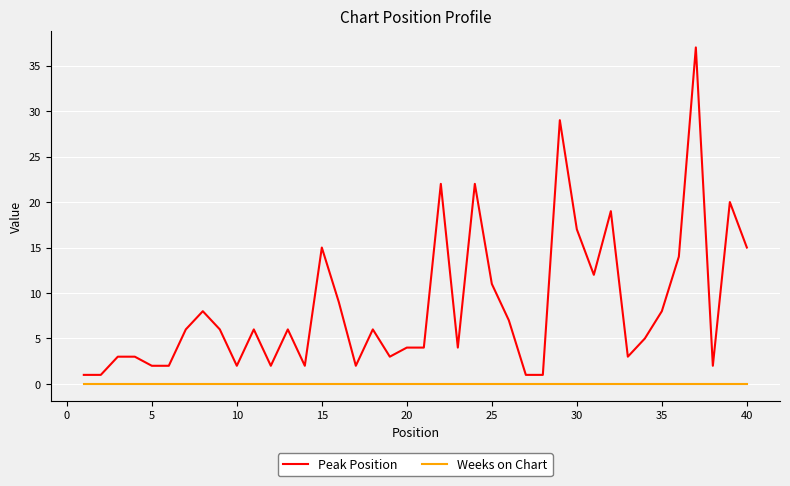

Which series has the largest total across all categories?

Peak Position